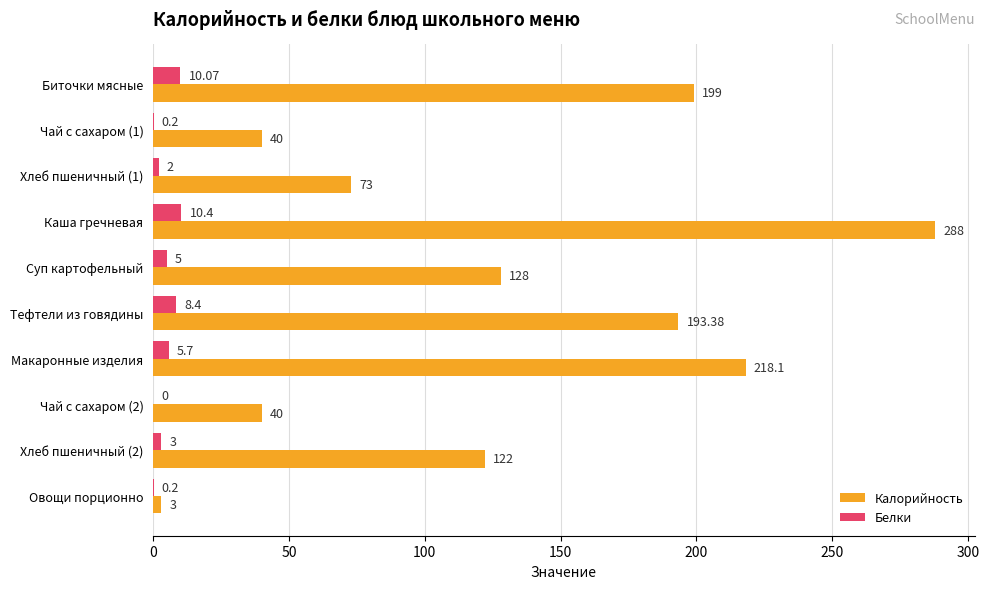

Between Тефтели из говядины and Чай с сахаром (2), which series saw the biggest shift?

Калорийность